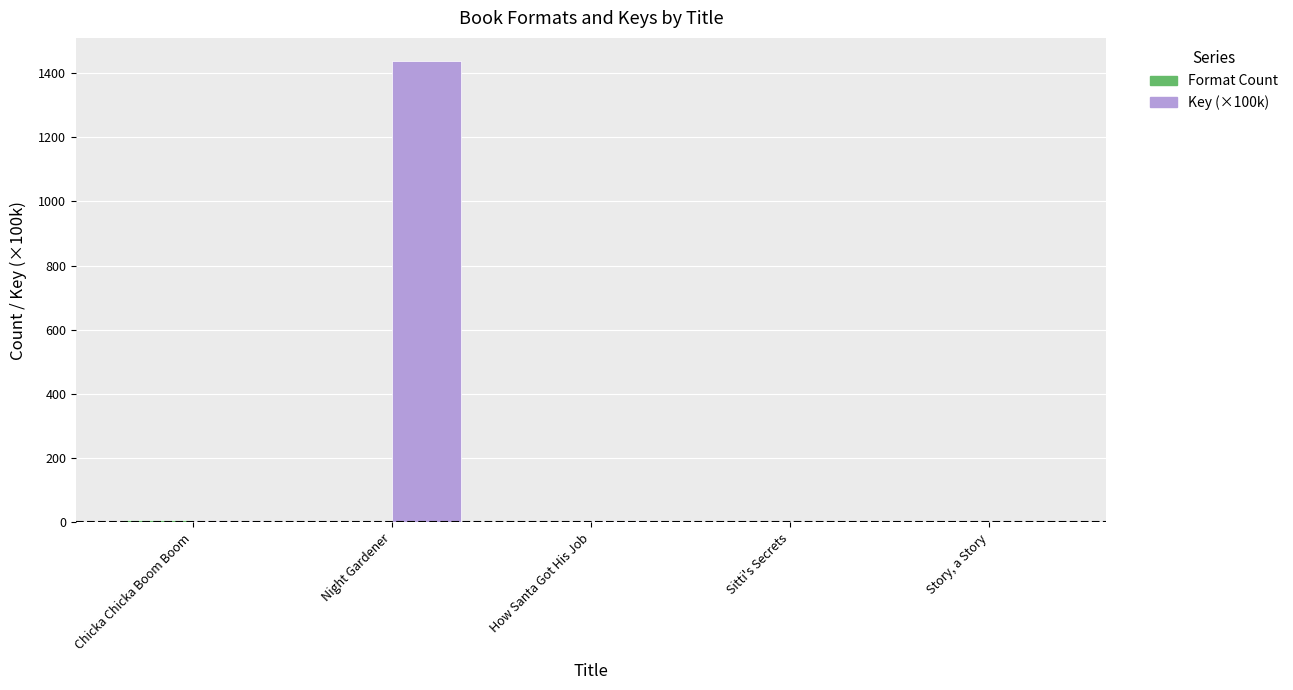

At which category is the sum across all series the highest?

Night Gardener